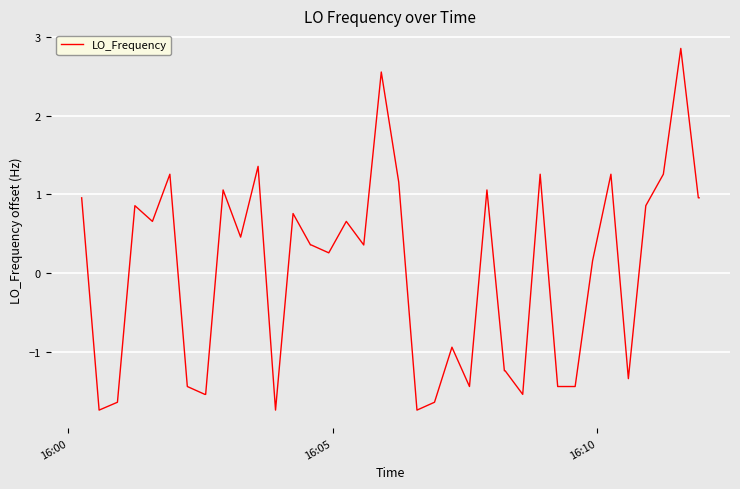

What is the difference between the maximum and minimum values?

4.6